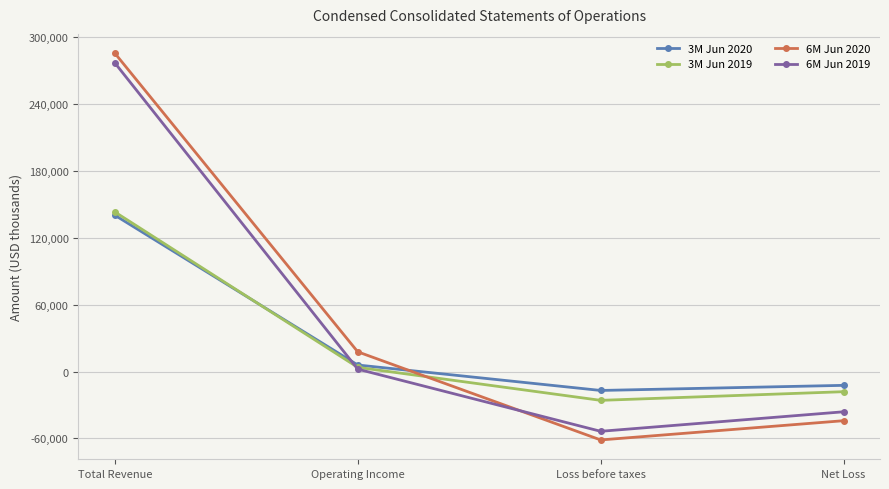

Which series ends up on top after the final intersection of 6M Jun 2019 and 3M Jun 2019?

3M Jun 2019